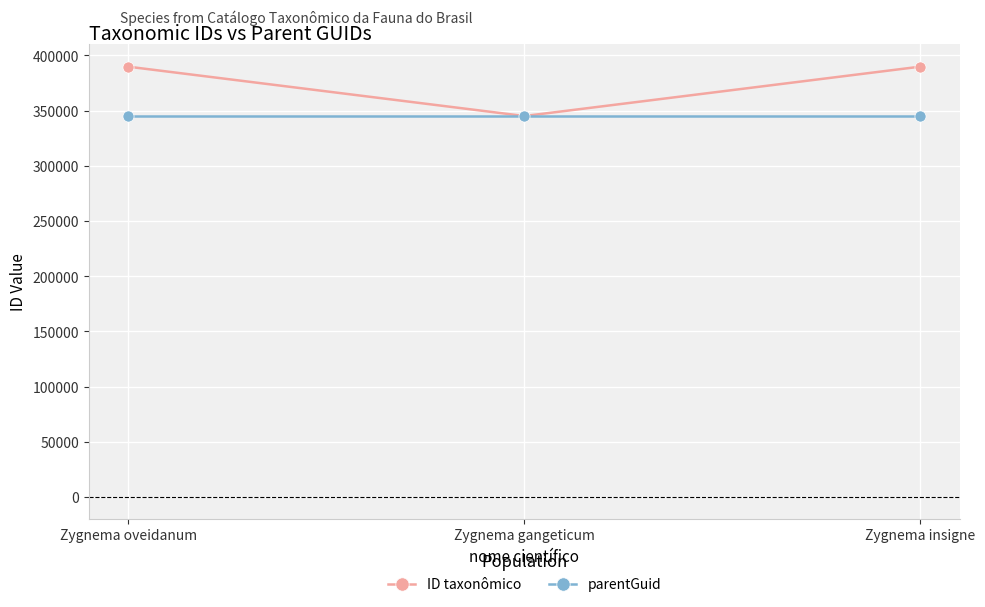

What is the maximum value for parentGuid?

344876